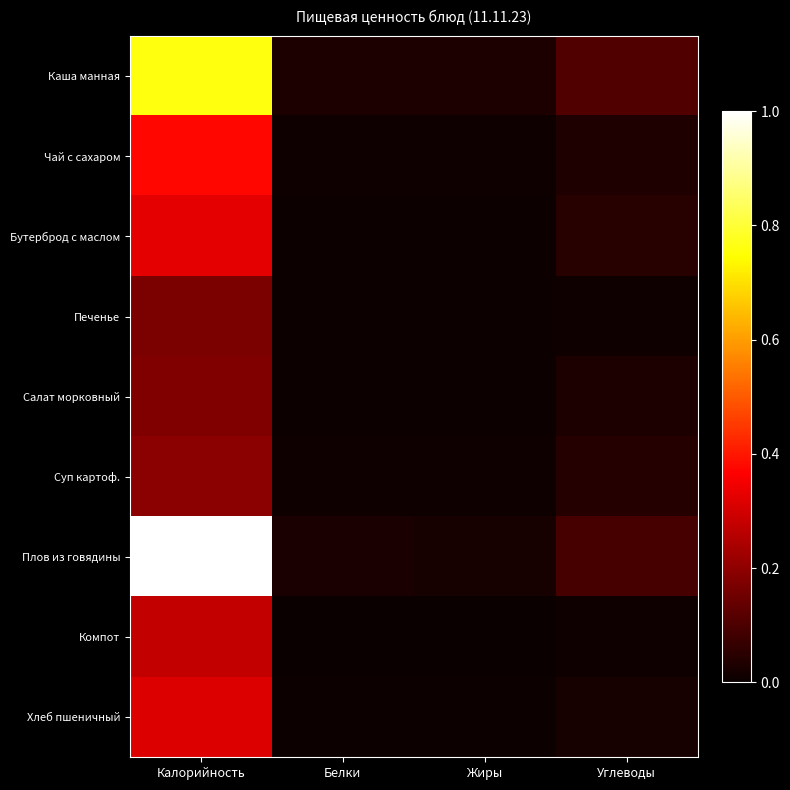

How many data points does each series have?

4